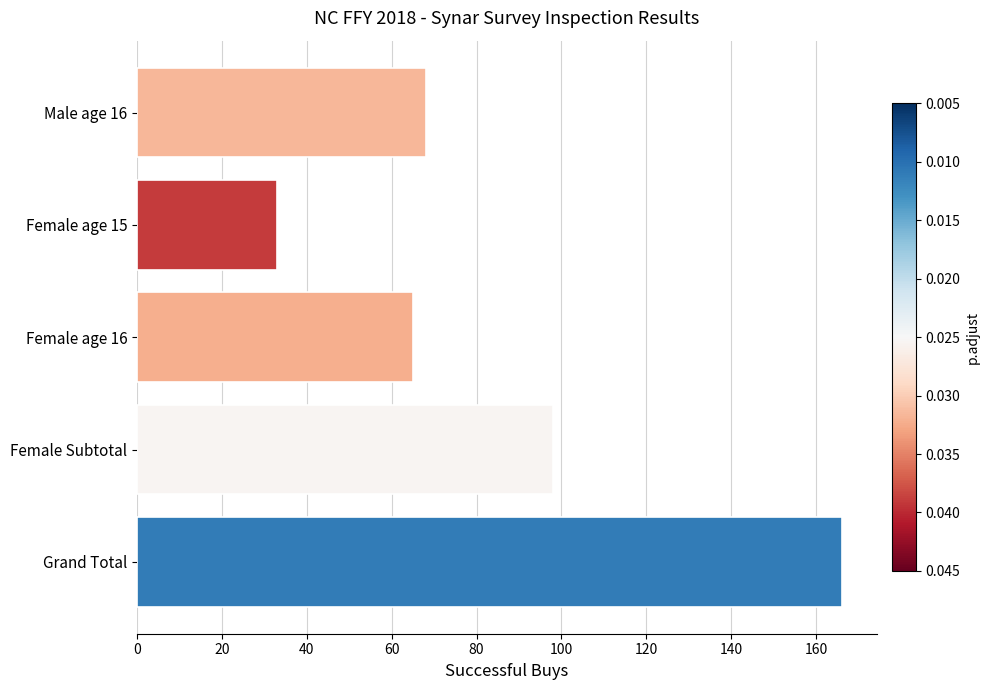

How many distinct data groups are displayed?

1